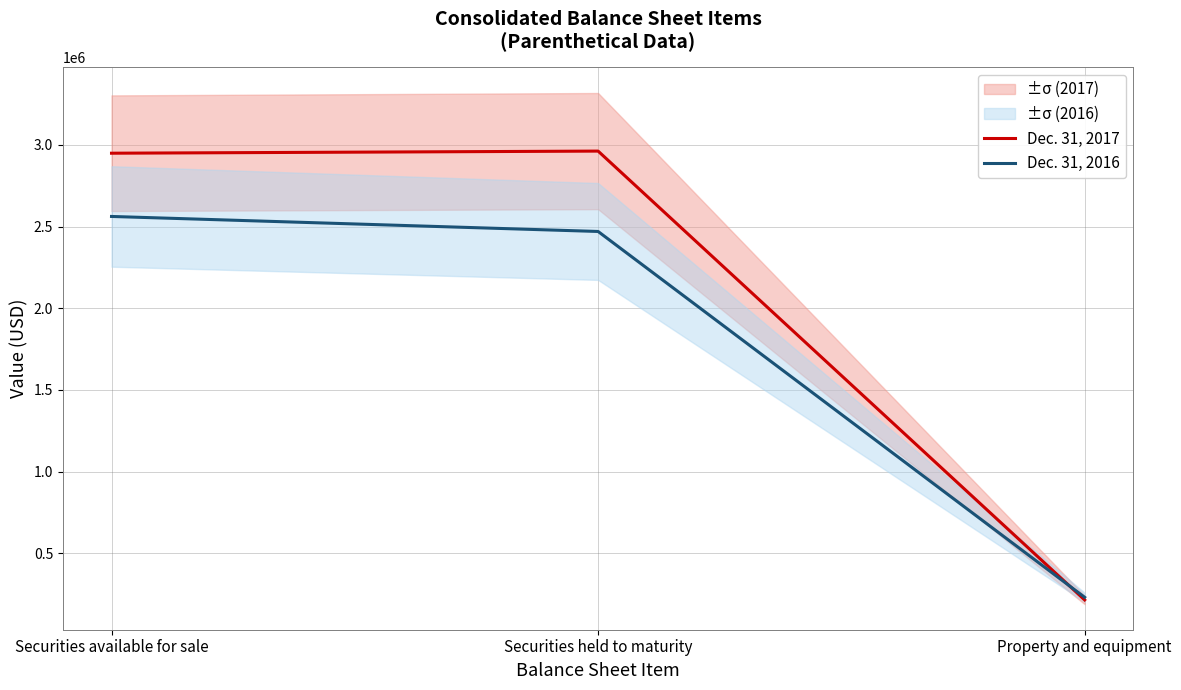

What is the difference between the Dec. 31, 2016 values at Securities available for sale and Securities held to maturity?

91883